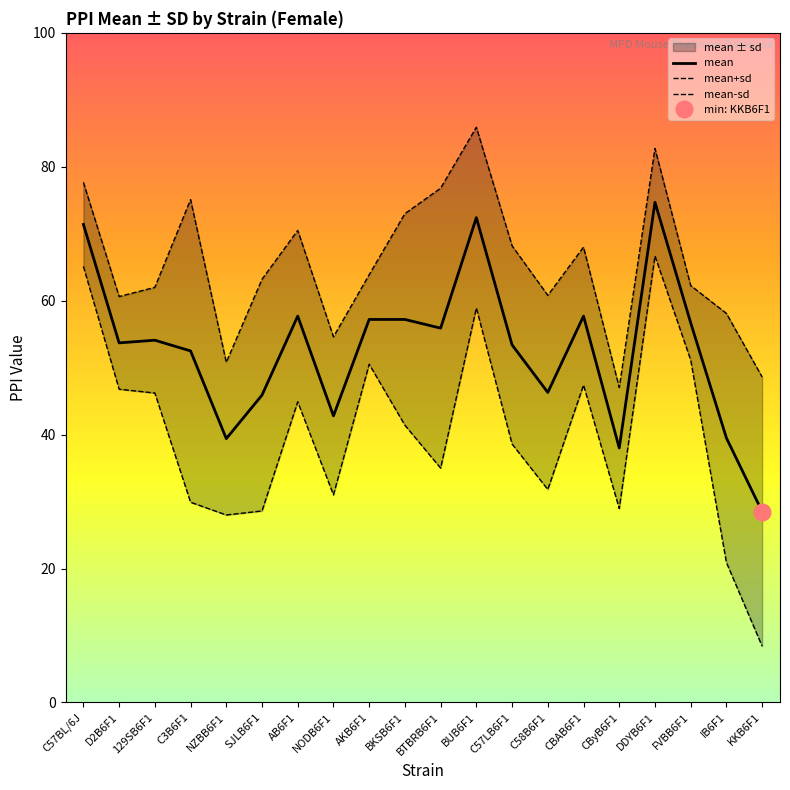

Is the value of mean+sd at FVBB6F1 greater than the value of mean at CBAB6F1?

Yes